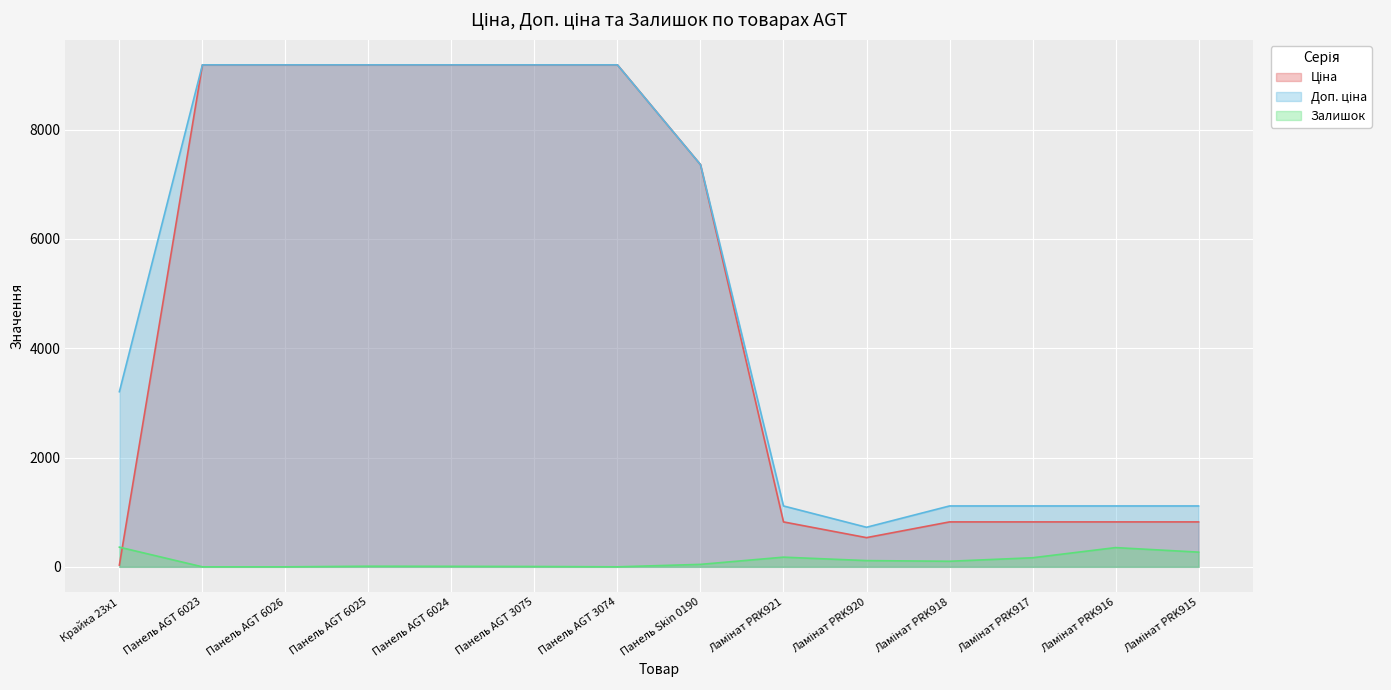

At which category does Залишок reach its first local peak?

Панель AGT 6025